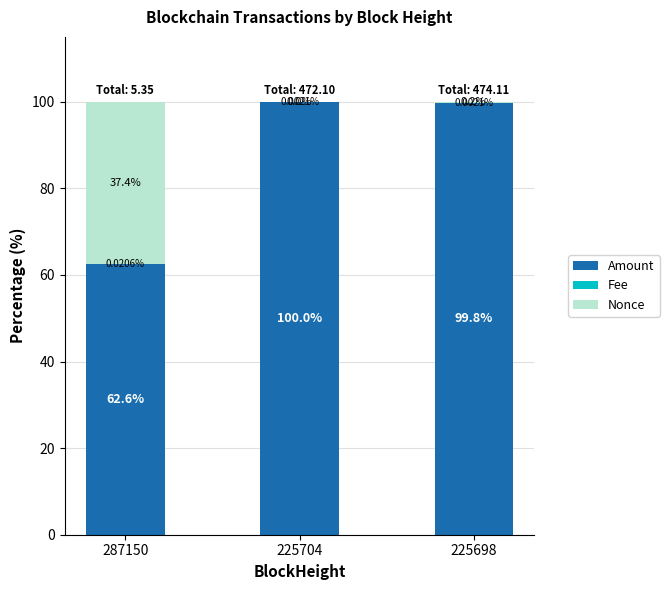

Are the bars horizontal?

No